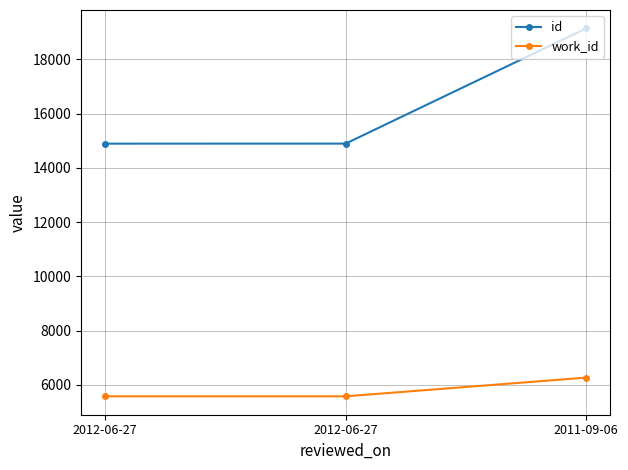

What is the difference between the work_id values at 2011-09-06 and 2012-06-27?

690